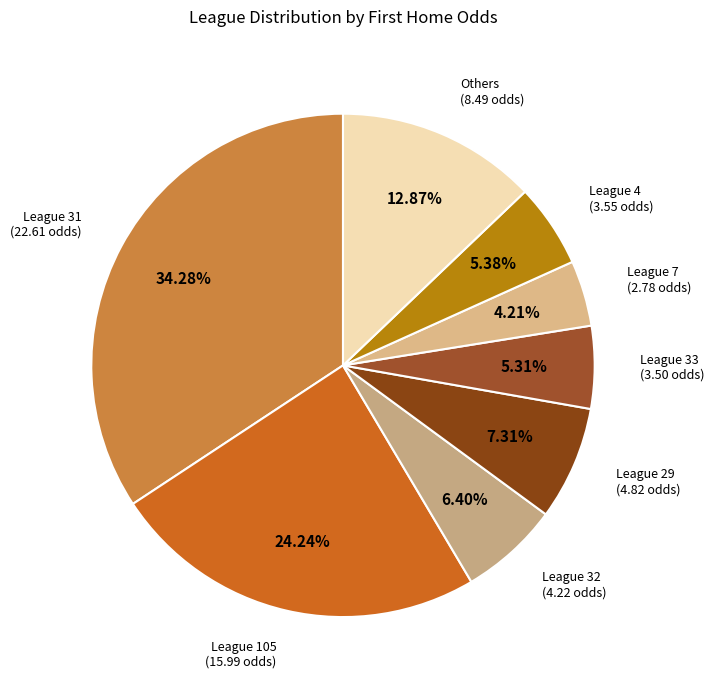

Count the number of slices in the pie.

8